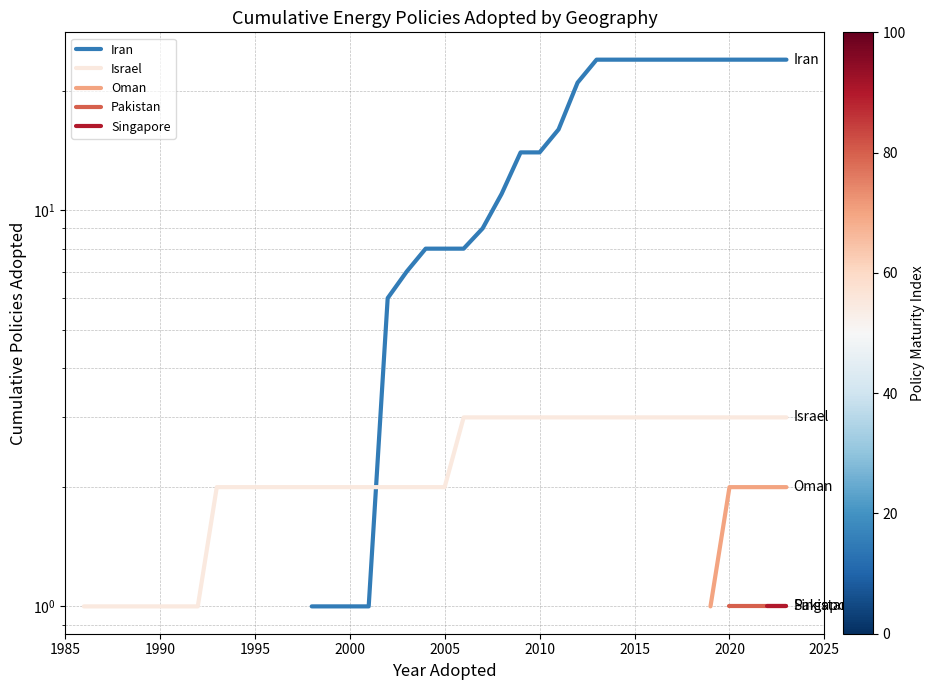

What is the smallest value displayed?

1.0